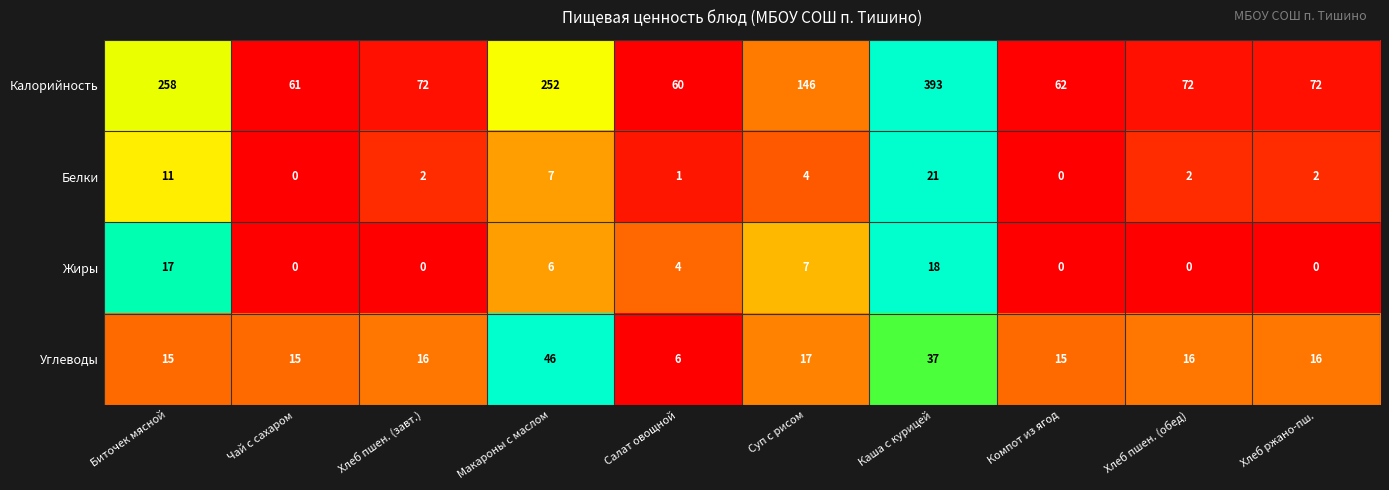

Which series changed the most between Макароны с маслом and Салат овощной?

Калорийность